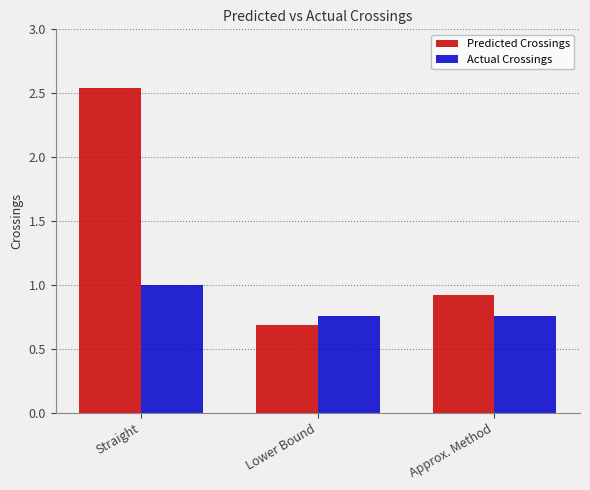

List the series in order of their overall mean, lowest first.

Actual Crossings, Predicted Crossings